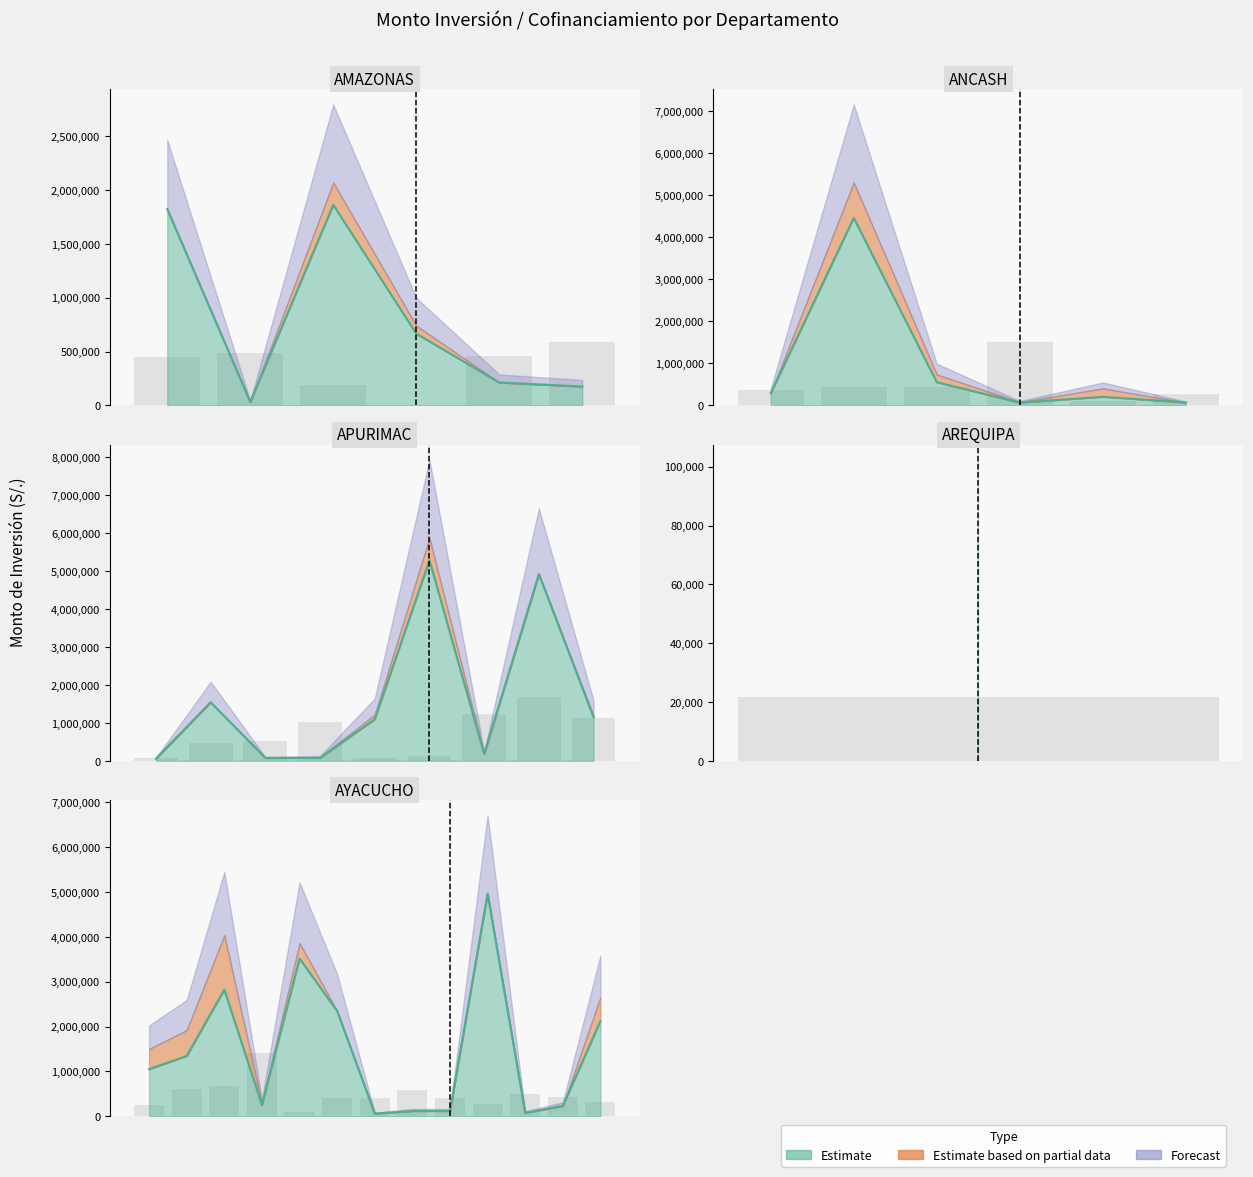

The value of N_CONVENIO at 29 is 249.6. True or false?

False